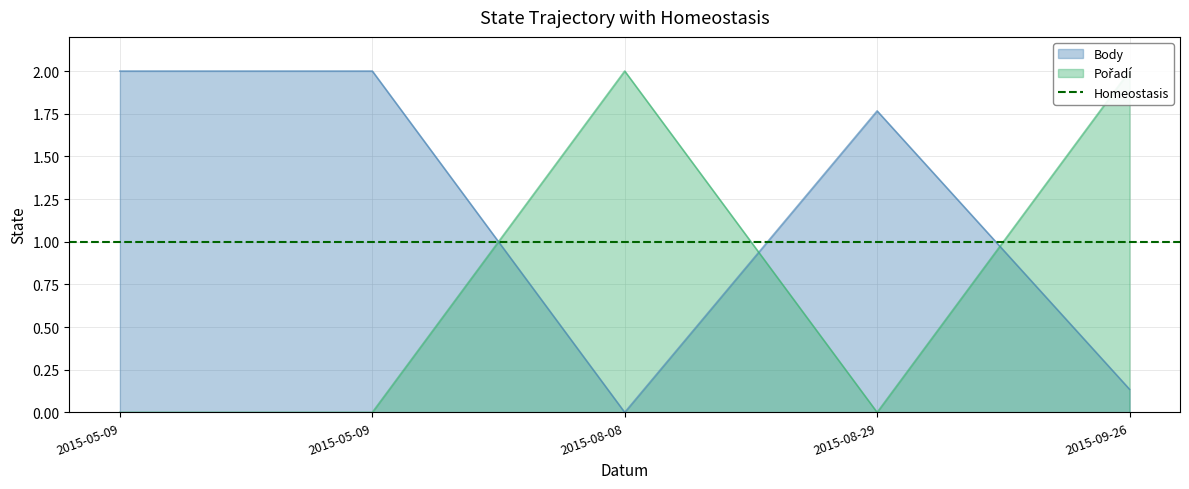

Which series ends up on top after the final intersection of Pořadí and Body?

Pořadí